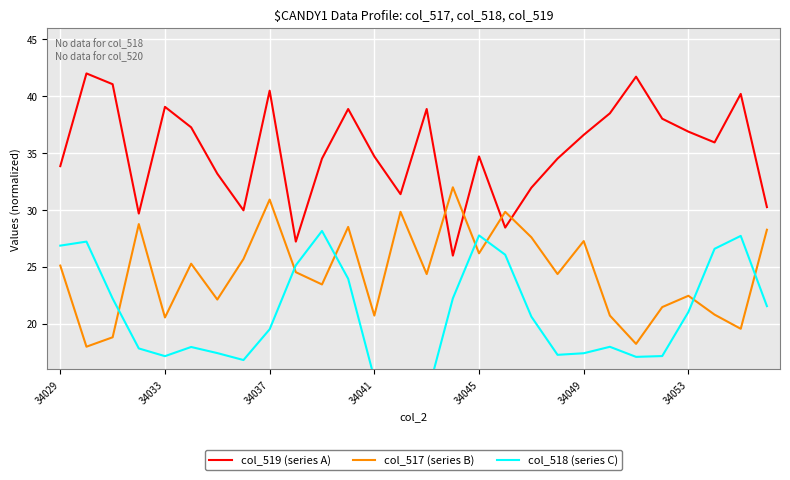

List the series in order of their overall mean, lowest first.

col_518 (series C), col_517 (series B), col_519 (series A)